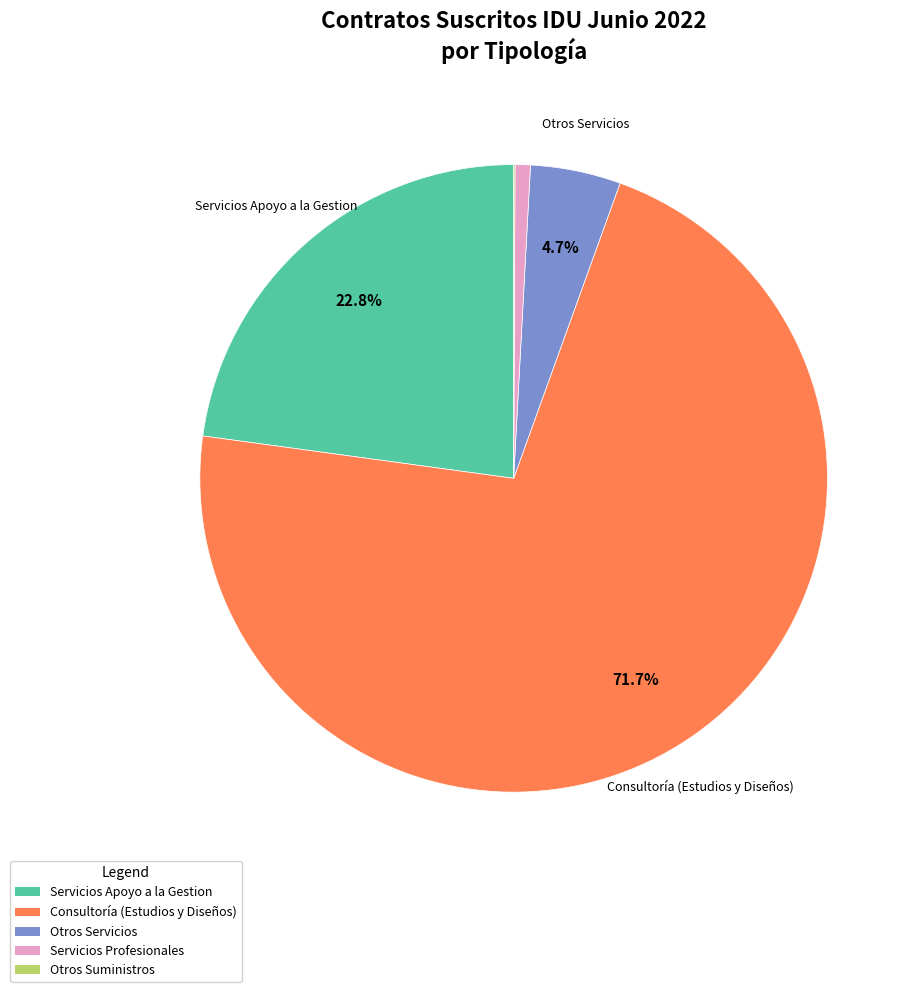

What is the largest slice in the pie chart?

Consultoría (Estudios y Diseños)